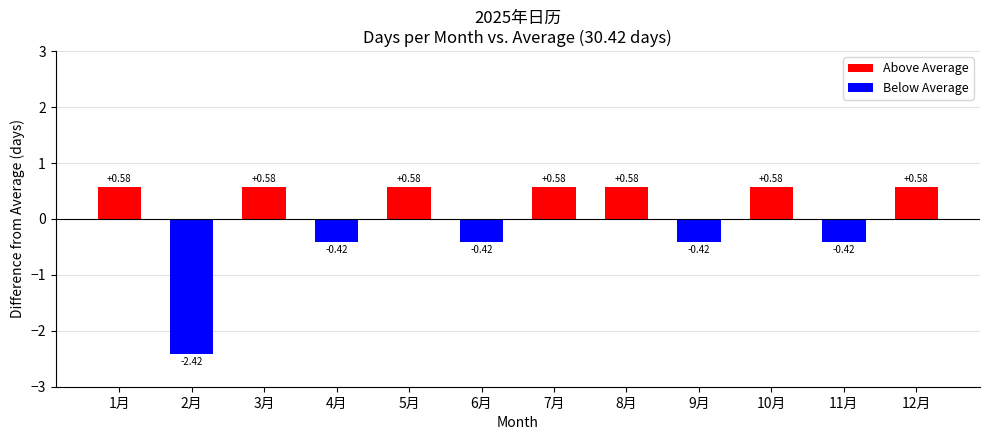

Count the number of values greater than 0.

7